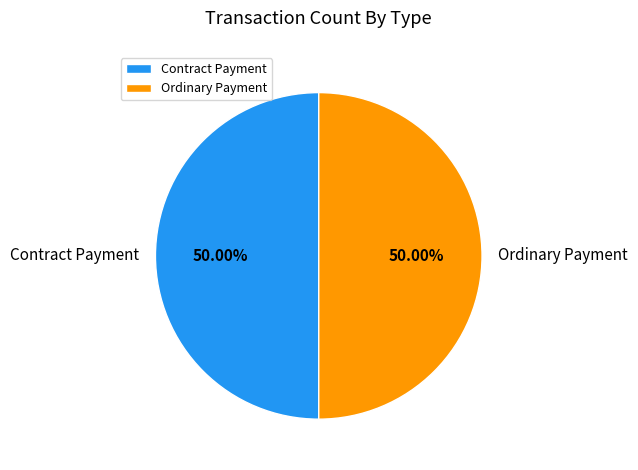

To the nearest percent, what is the difference between the largest and smallest slice percentages?

0%